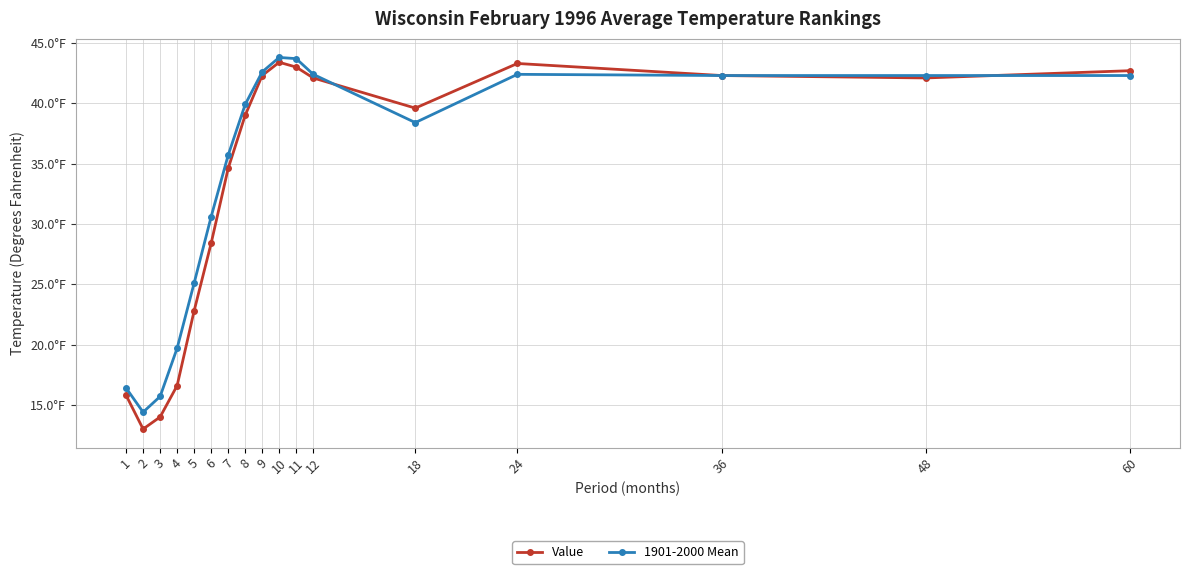

What is the value of the Value point at the 5th from the left?

22.8